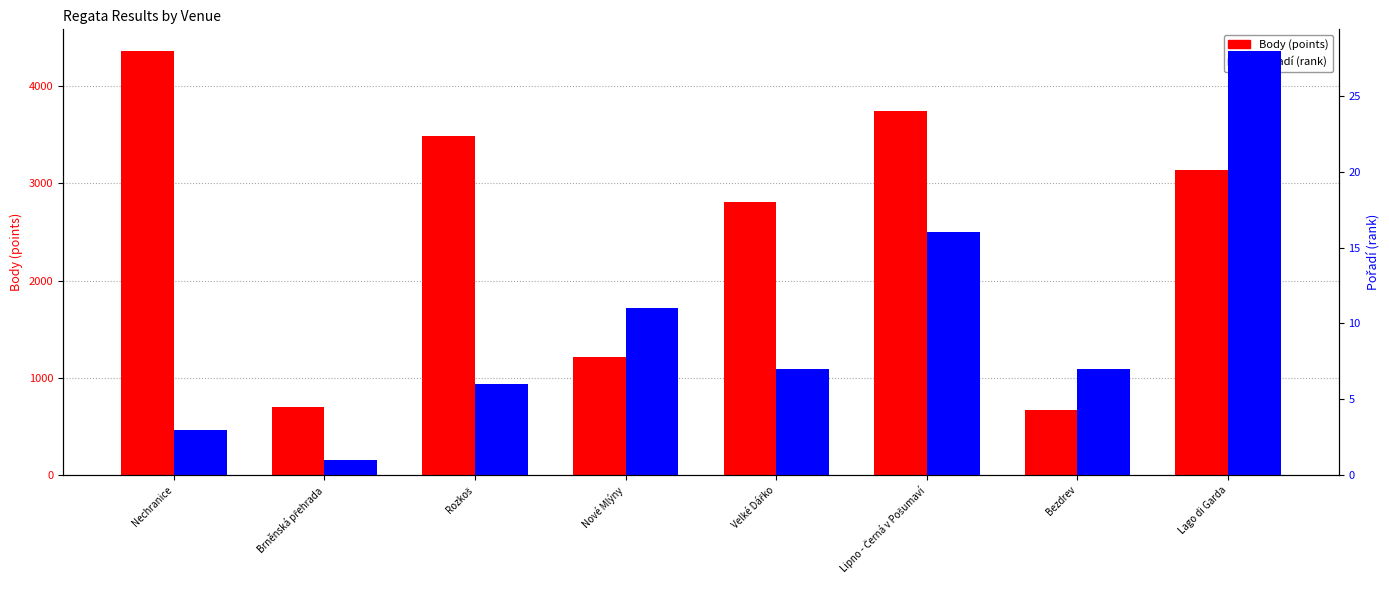

At which label does Pořadí (rank) first exceed 7?

Nové Mlýny